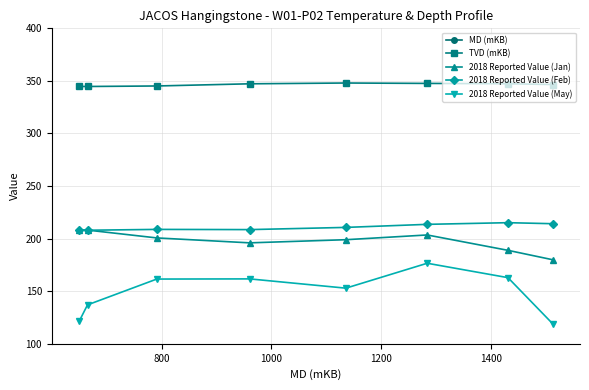

What is the value of the 2018 Reported Value (May) point at the 1st from the left?

121.6